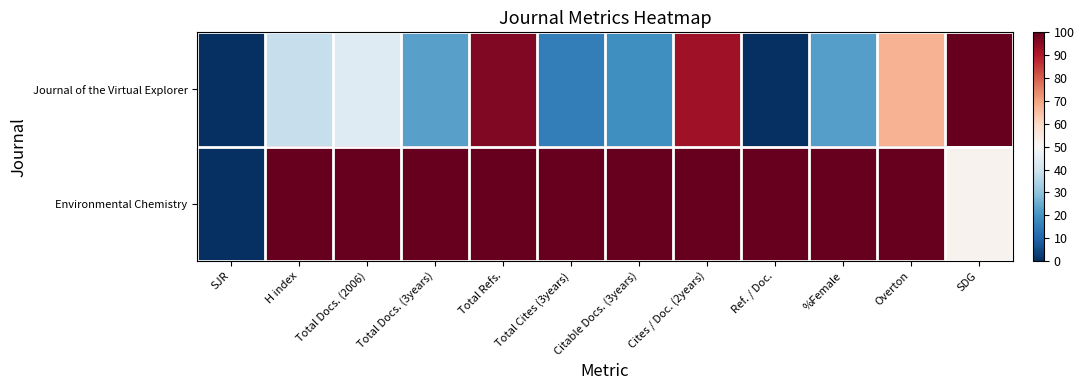

List the series in order of their peak value, lowest first.

Journal of the Virtual Explorer, Environmental Chemistry